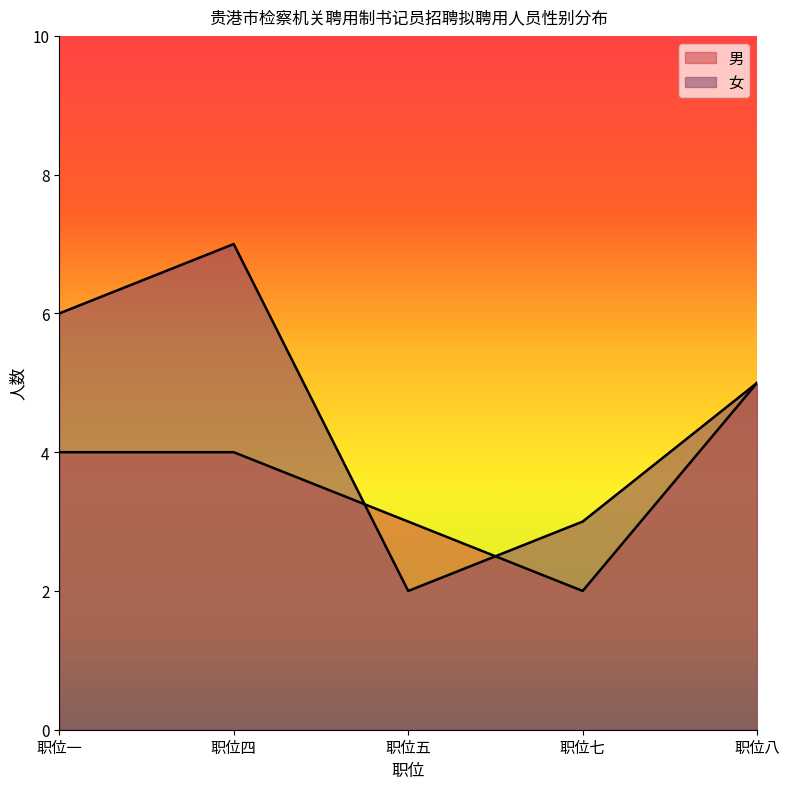

What are all the series names shown in the legend?

男, 女